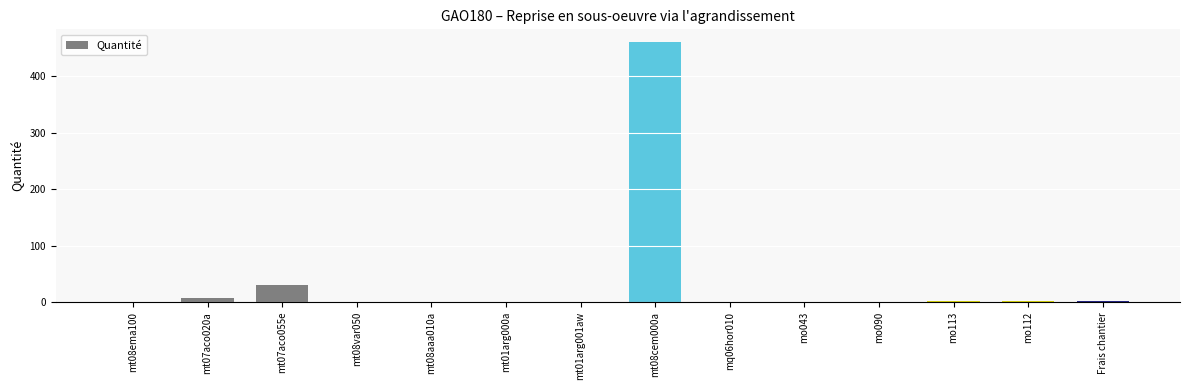

Between mq06hor010 and mt01arg000a, which is larger?

mq06hor010